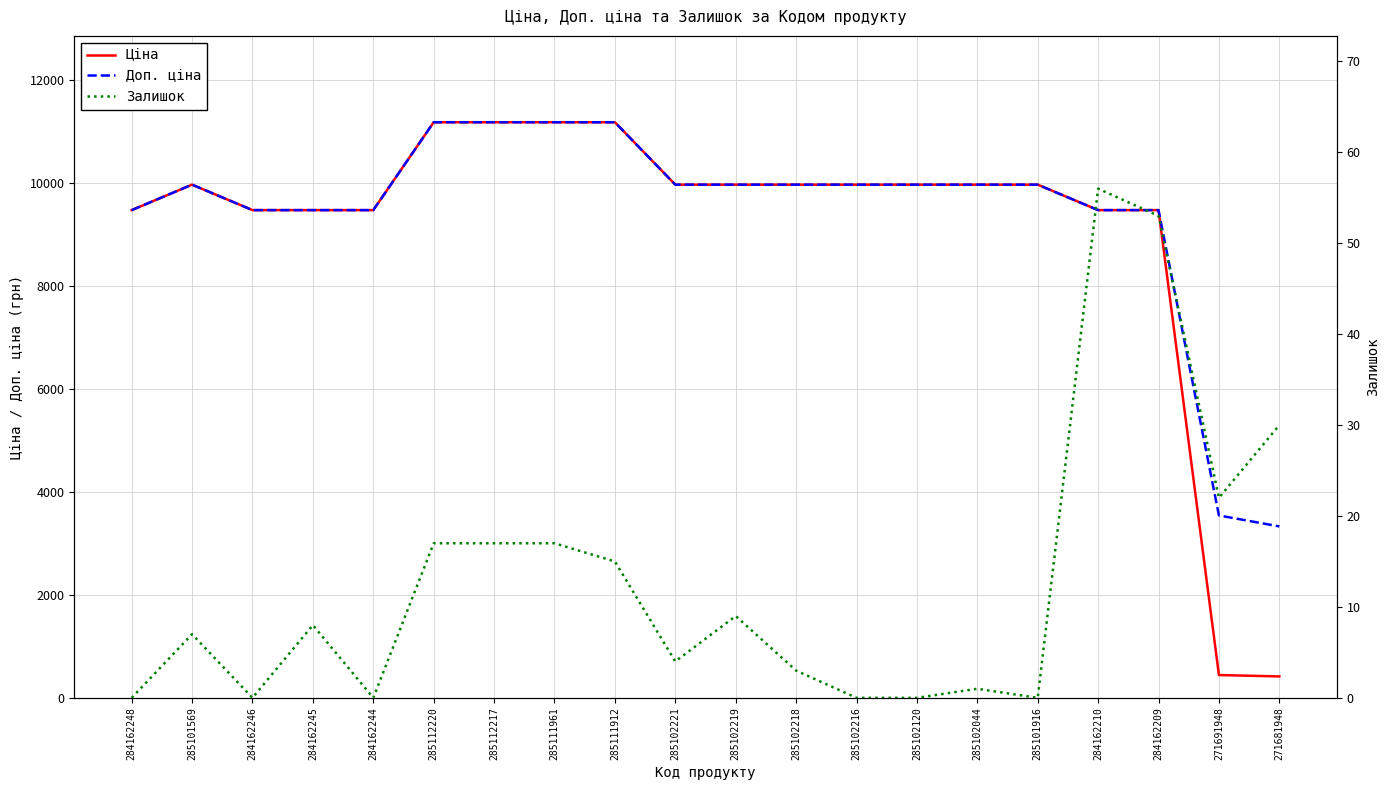

At which label does Залишок reach its peak?

284162210